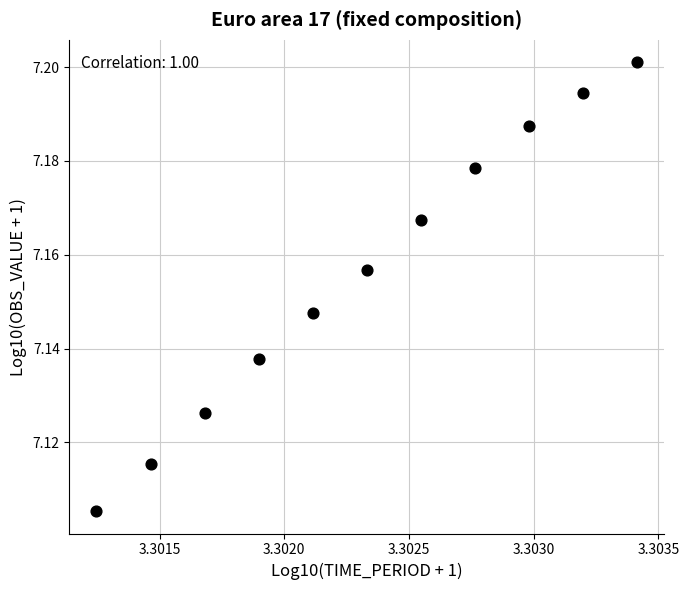

What is the average X value?

3.3